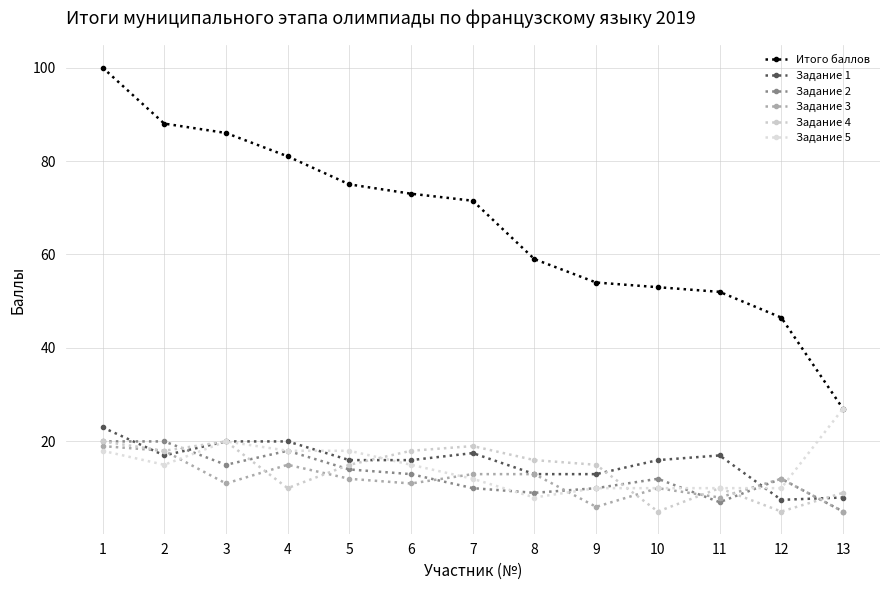

Count the number of data series in this chart.

6